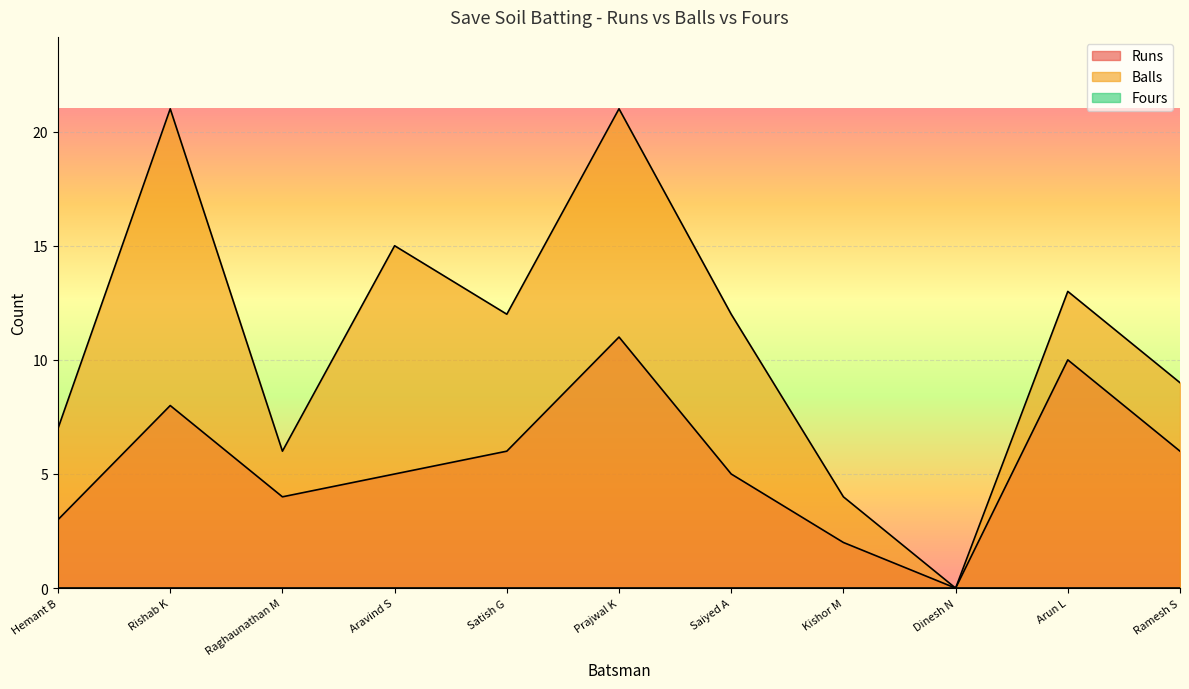

How many interior local peaks does the Runs series have?

3